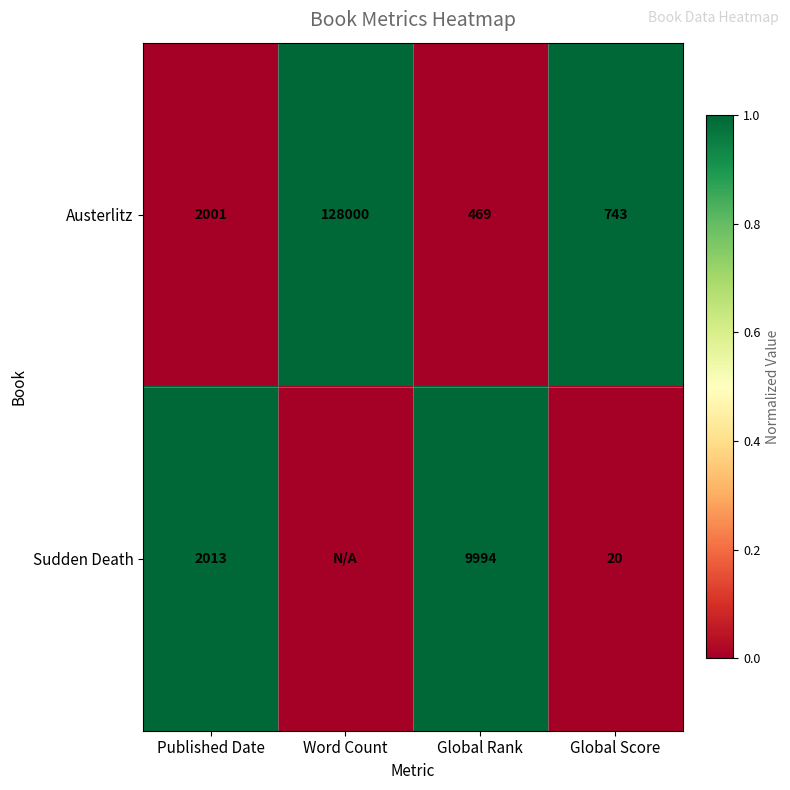

What is the spread (max minus min) of values at Global Score?

723